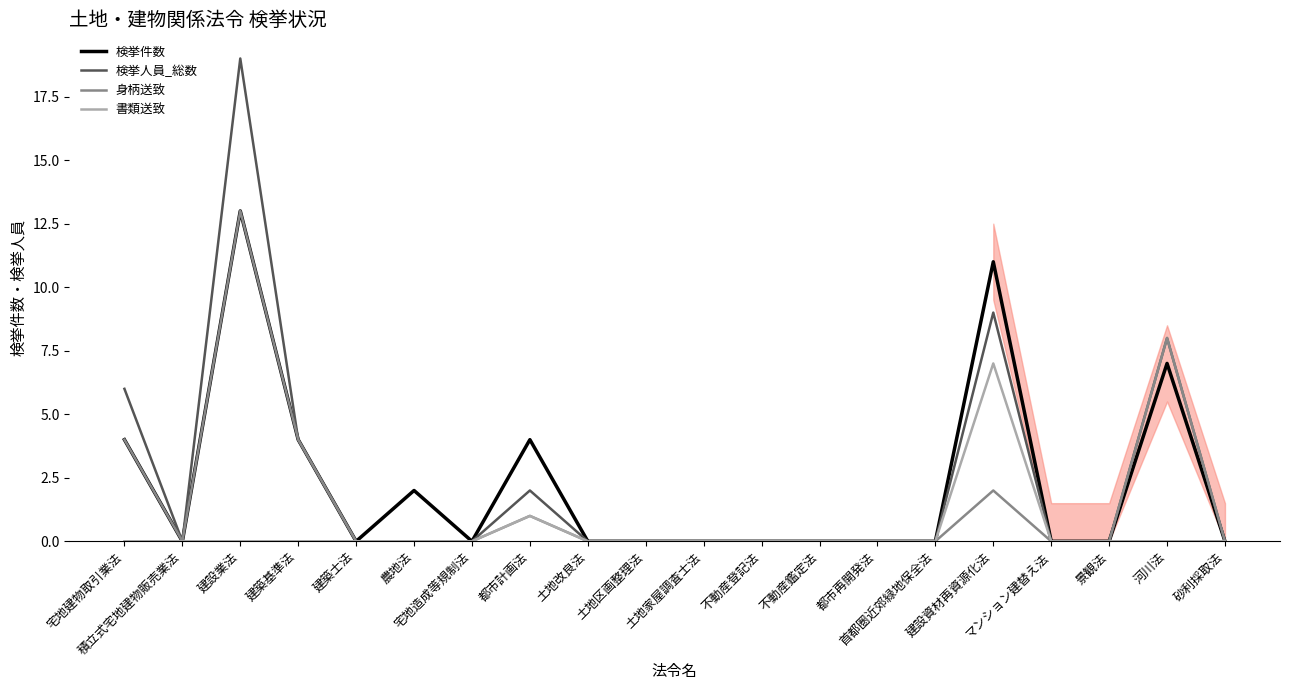

Is this an area chart (filled region under the line)?

No